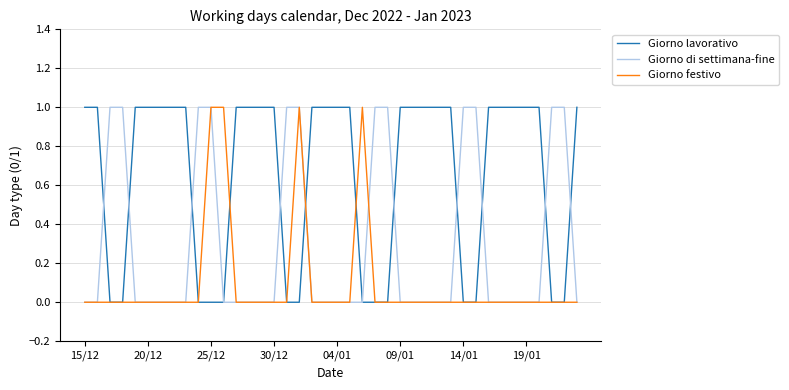

The value of Giorno festivo at 15/12 is 0. True or false?

True